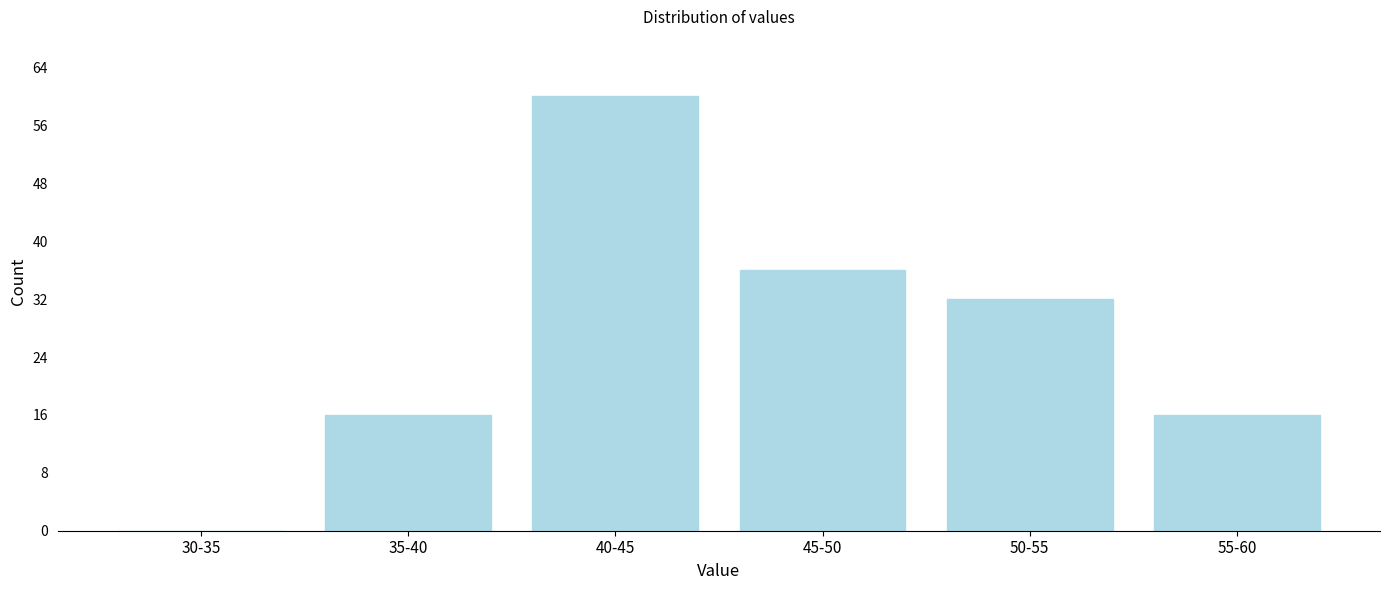

Reading left to right, transcribe all the data shown in this chart.

30-35=0	35-40=16	40-45=60	45-50=36	50-55=32	55-60=16